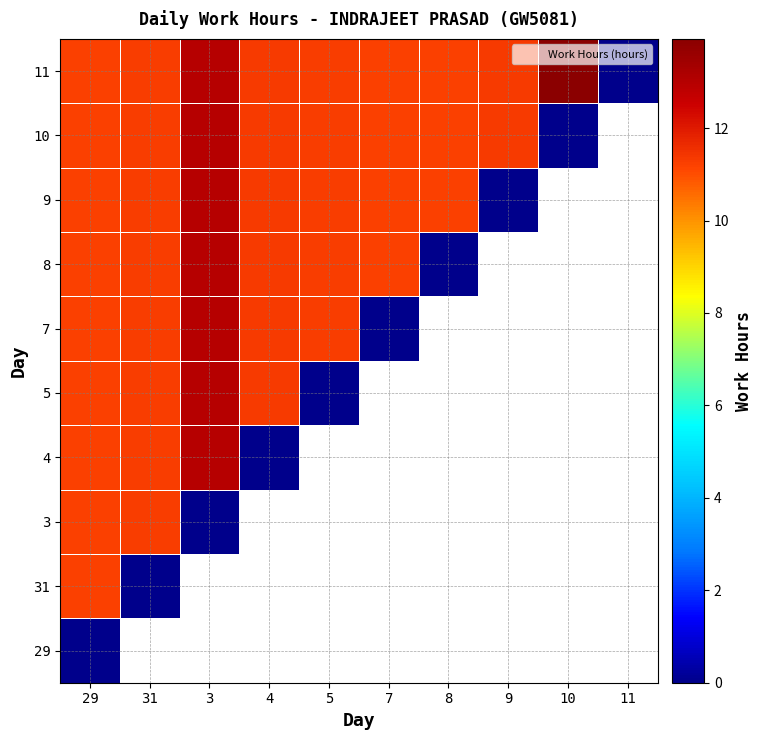

Which has a higher value, 5 or 29?

29